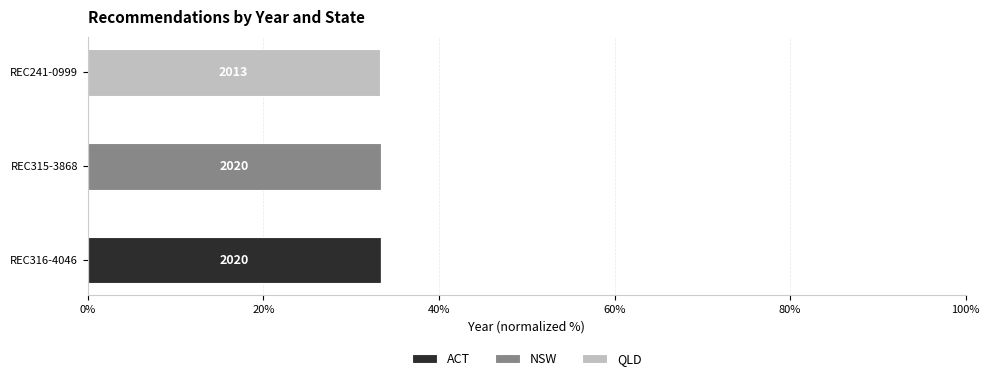

What is the total value across all series at REC241-0999?

33.3